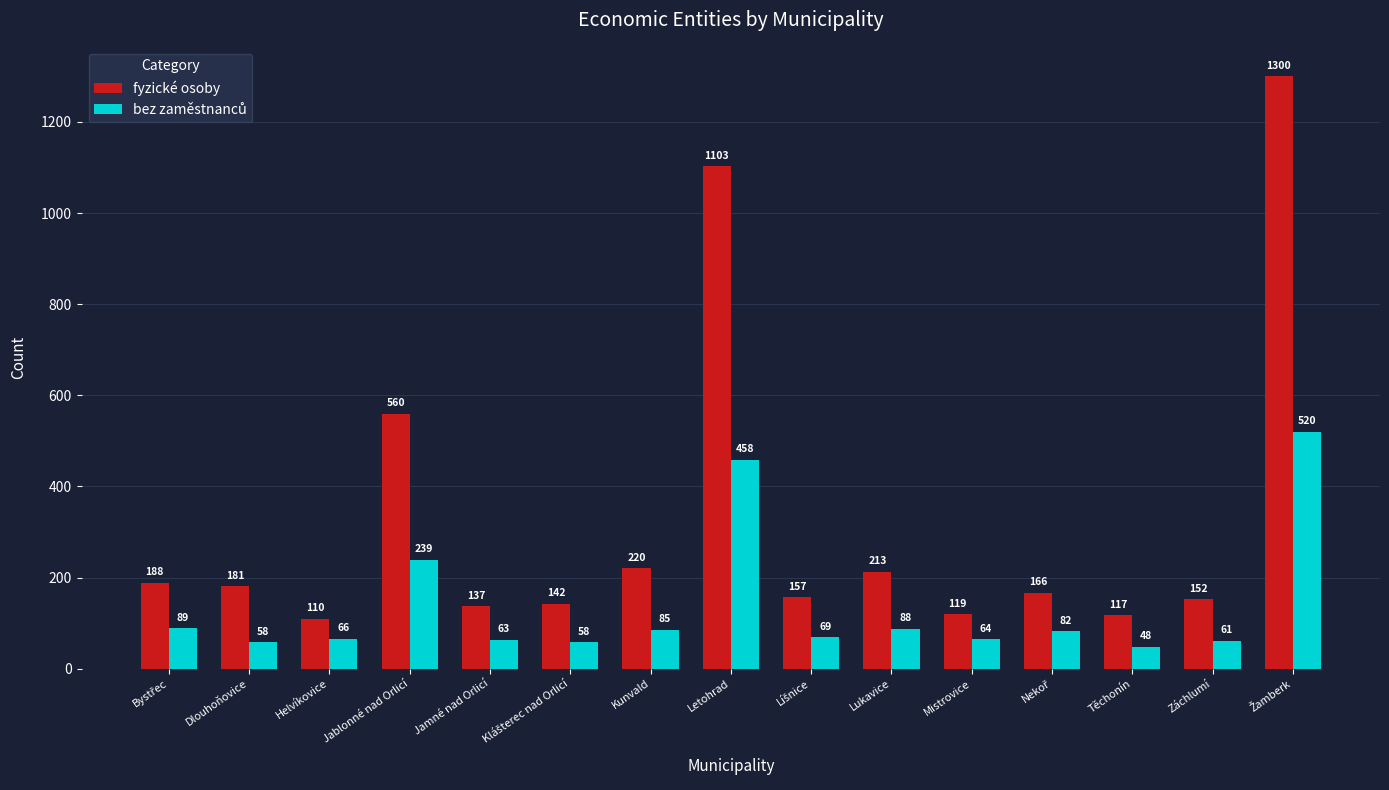

What is the label of the 4th bar from the left?

Jablonné nad Orlicí